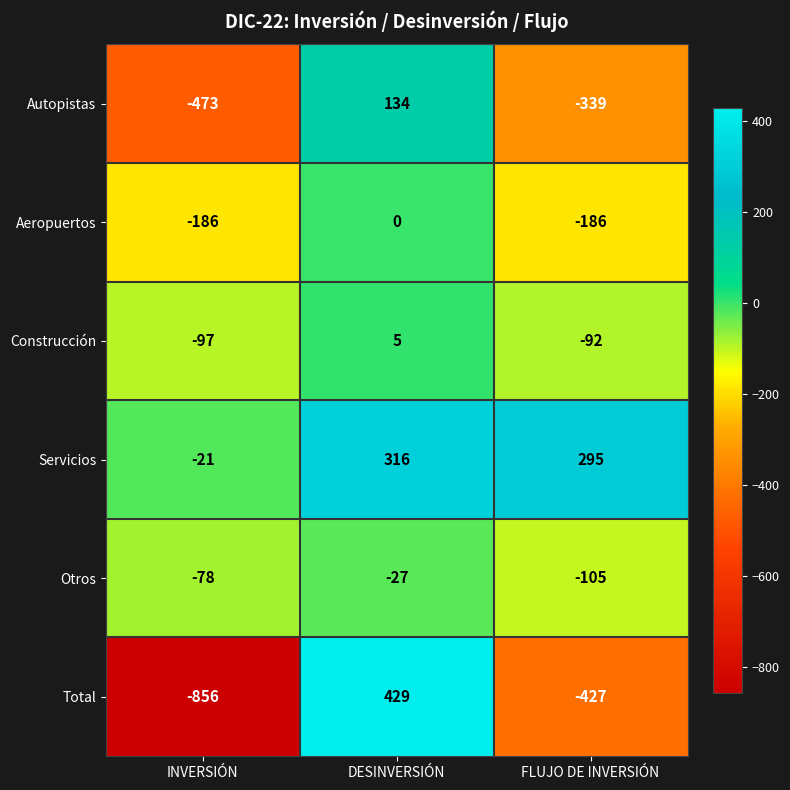

True or false: Autopistas has a value of 39 at DESINVERSIÓN.

False